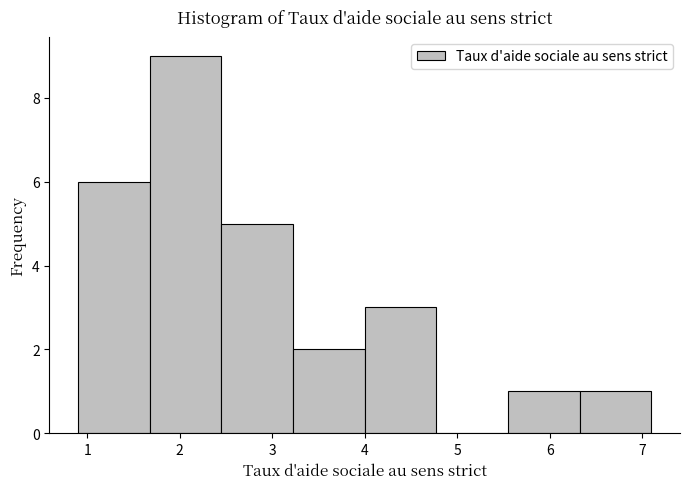

Reading left to right, transcribe this chart: for each bar, give the range it covers on the x-axis and its height. Neither the bar edges nor the heights are printed on the chart, so give them approximately, as read against the axes.

0.9 to 1.7: 6
1.7 to 2.5: 9
2.5 to 3.2: 5
3.2 to 4.0: 2
4.0 to 4.8: 3
4.8 to 5.6: 0
5.6 to 6.3: 1
6.3 to 7.1: 1